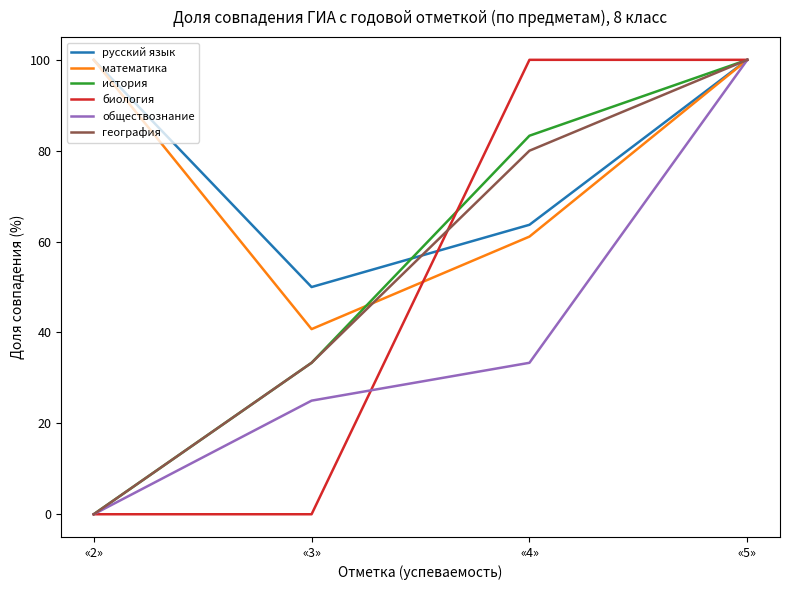

What is the maximum value for русский язык?

100.0